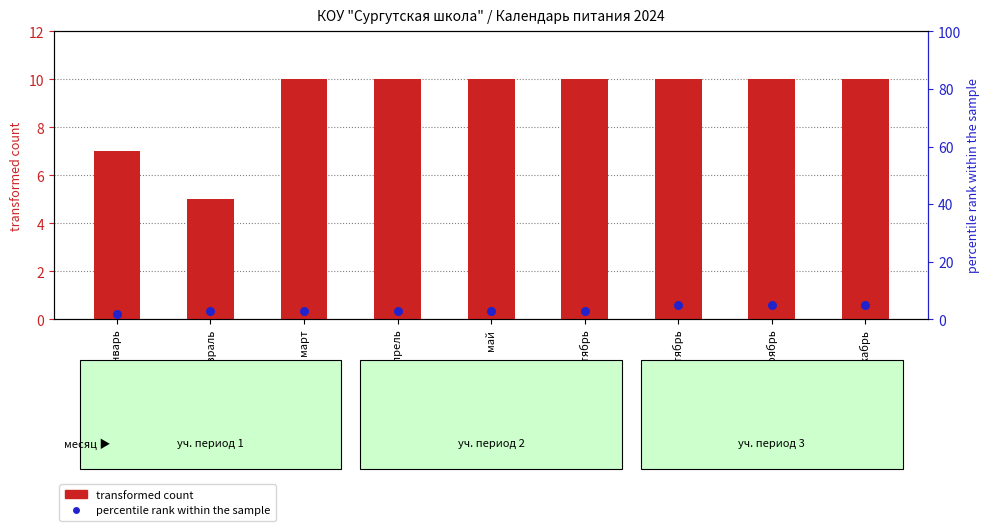

Which series contains the highest Y value?

transformed count